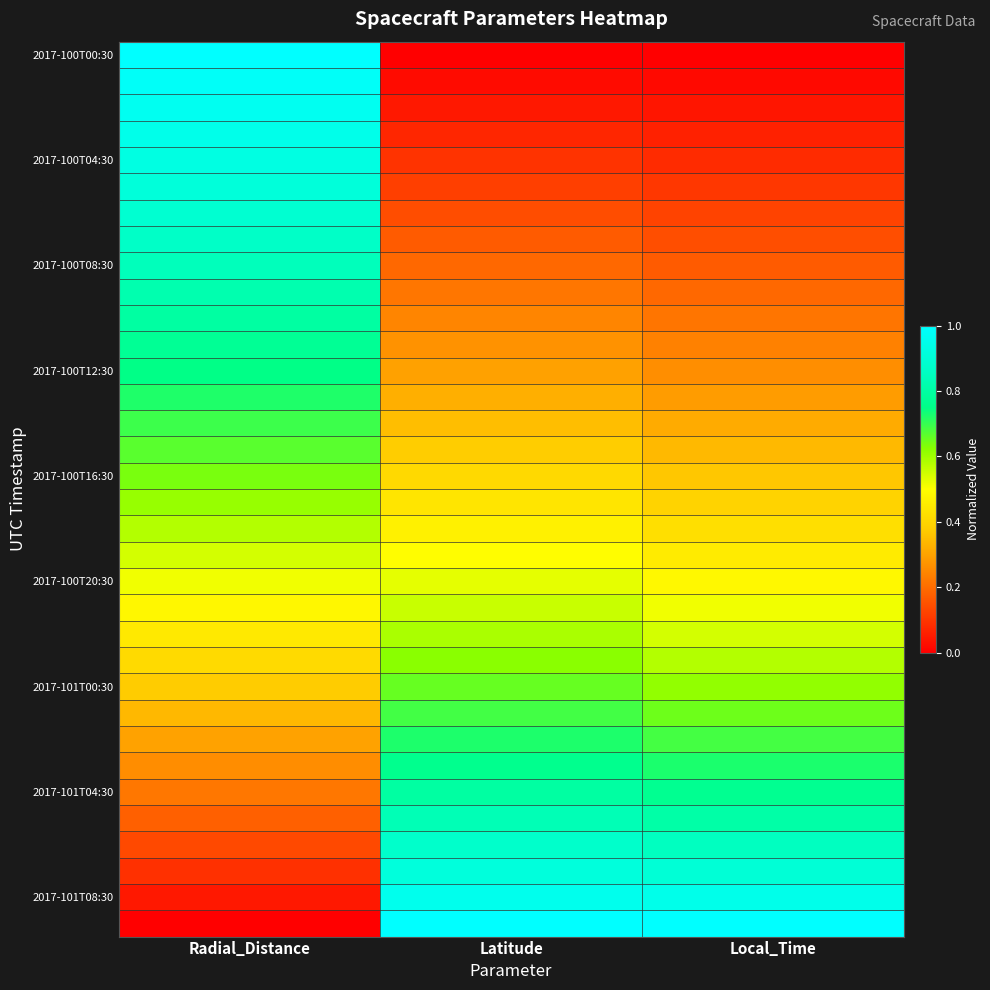

What is the total value across all series at Local_Time?

14.3